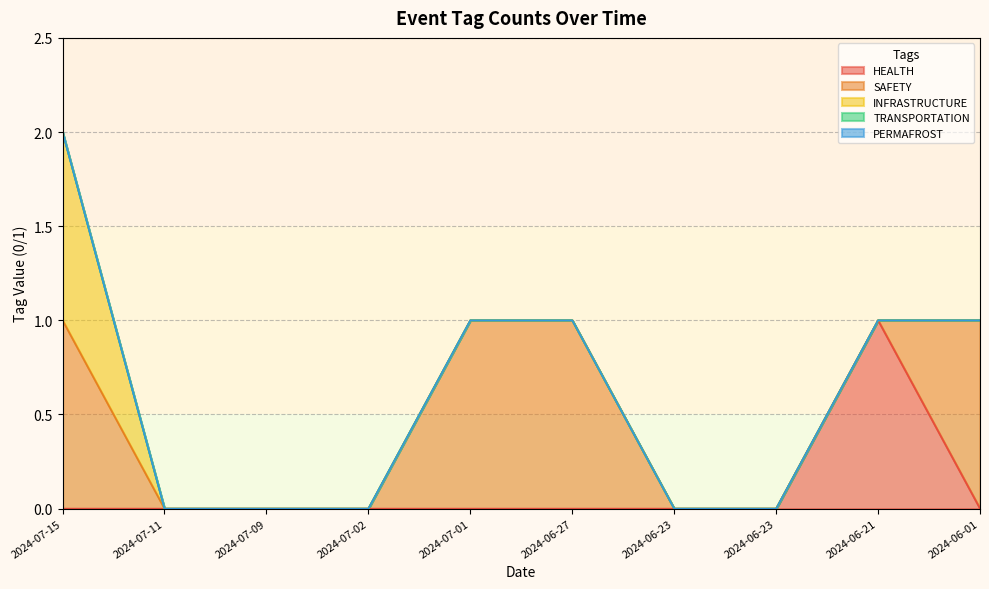

Where is TRANSPORTATION nearest to the value 0?

2024-07-15